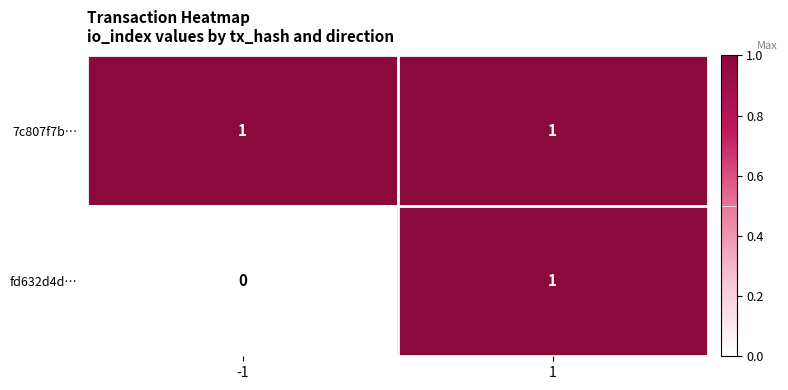

The fd632d4d… series shows 1 at 1. True or false?

True